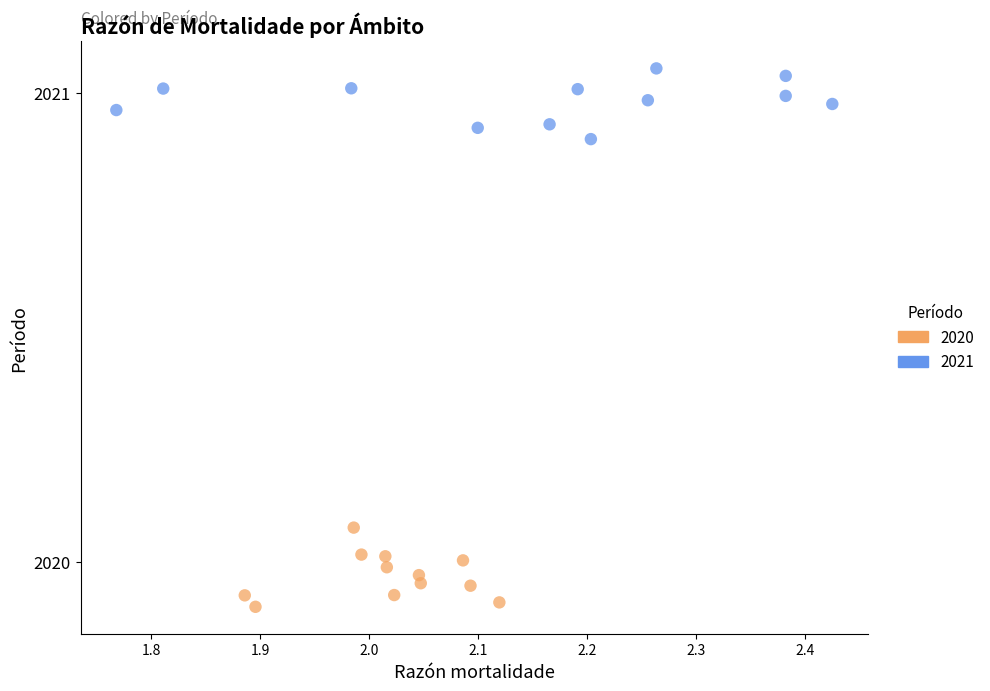

Which series has the widest spread of Y values?

2020